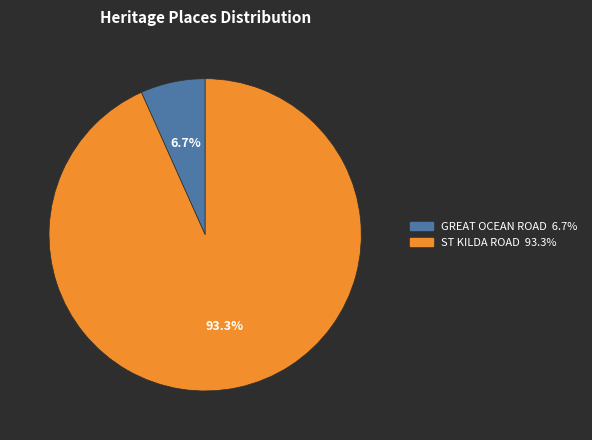

To the nearest percent, what portion does ST KILDA ROAD represent?

93%